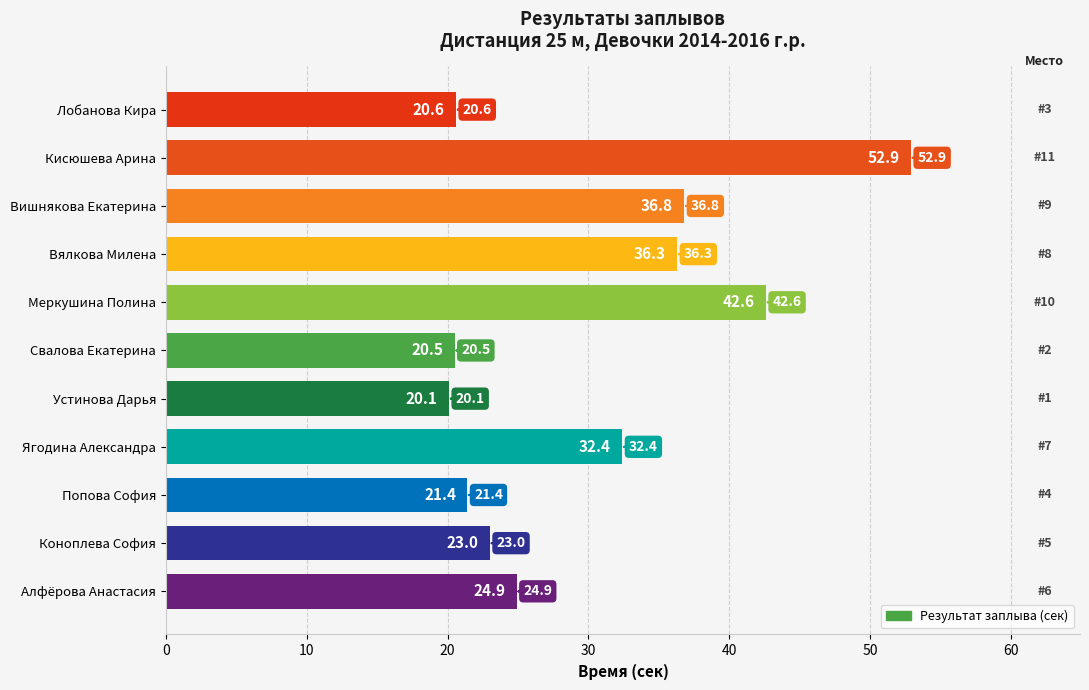

Is it true that the value at Вялкова Милена is 36.3?

True